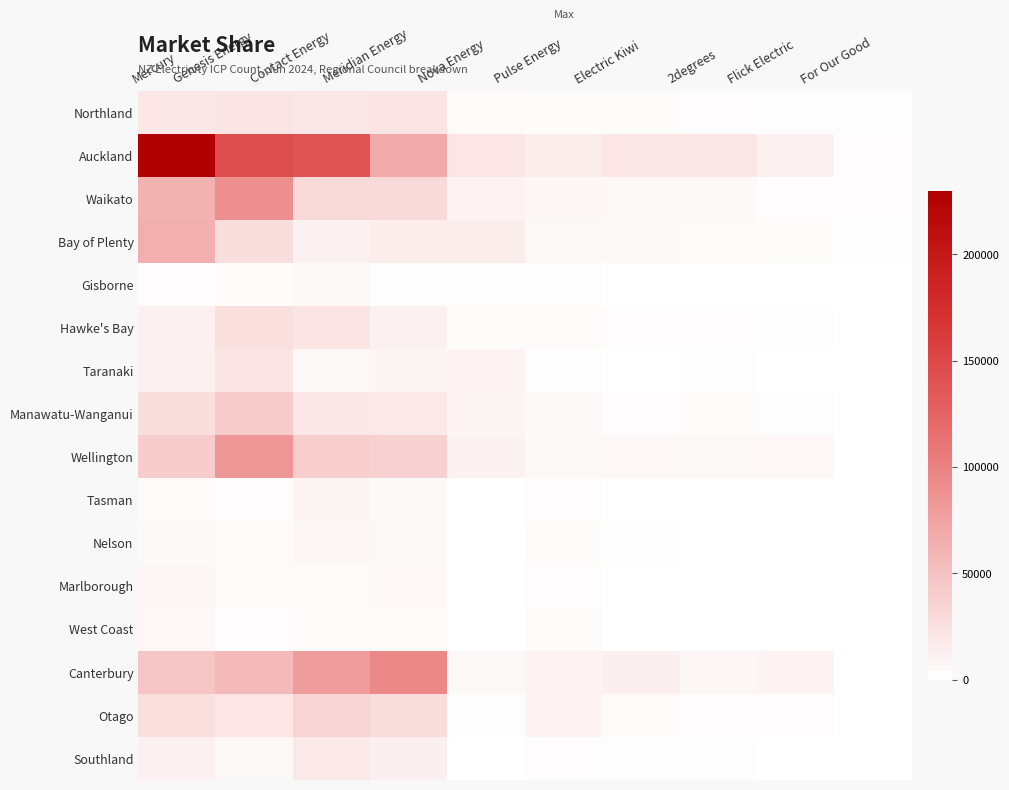

Reading left to right, extract all data points from this chart.

Northland: Mercury=19423	Genesis Energy=22018	Contact Energy=19607	Meridian Energy=21798	Nova Energy=3714	Pulse Energy=3438	Electric Kiwi=3122	2degrees=2113	Flick Electric=915	For Our Good=976
Auckland: Mercury=229637	Genesis Energy=145974	Contact Energy=139376	Meridian Energy=68203	Nova Energy=21329	Pulse Energy=14362	Electric Kiwi=20334	2degrees=19939	Flick Electric=10768	For Our Good=2301
Waikato: Mercury=62741	Genesis Energy=90228	Contact Energy=31053	Meridian Energy=29665	Nova Energy=9076	Pulse Energy=7370	Electric Kiwi=5767	2degrees=5046	Flick Electric=2653	For Our Good=2272
Bay of Plenty: Mercury=64420	Genesis Energy=26628	Contact Energy=10856	Meridian Energy=16032	Nova Energy=14641	Pulse Energy=5830	Electric Kiwi=4917	2degrees=3914	Flick Electric=2776	For Our Good=1016
Gisborne: Mercury=2633	Genesis Energy=3438	Contact Energy=4866	Meridian Energy=1621	Nova Energy=1742	Pulse Energy=1553	Electric Kiwi=351	2degrees=469	Flick Electric=602	For Our Good=205
Hawke's Bay: Mercury=12027	Genesis Energy=25431	Contact Energy=21710	Meridian Energy=11409	Nova Energy=2920	Pulse Energy=4068	Electric Kiwi=2187	2degrees=1863	Flick Electric=1184	For Our Good=458
Taranaki: Mercury=12555	Genesis Energy=22309	Contact Energy=5800	Meridian Energy=8176	Nova Energy=9395	Pulse Energy=1322	Electric Kiwi=793	2degrees=1125	Flick Electric=425	For Our Good=306
Manawatu-Wanganui: Mercury=26528	Genesis Energy=40937	Contact Energy=19275	Meridian Energy=17542	Nova Energy=8766	Pulse Energy=5165	Electric Kiwi=1892	2degrees=2936	Flick Electric=962	For Our Good=462
Wellington: Mercury=40461	Genesis Energy=83560	Contact Energy=39814	Meridian Energy=37092	Nova Energy=9894	Pulse Energy=4529	Electric Kiwi=6793	2degrees=5618	Flick Electric=6431	For Our Good=811
Tasman: Mercury=3726	Genesis Energy=2551	Contact Energy=8246	Meridian Energy=4505	Nova Energy=381	Pulse Energy=1926	Electric Kiwi=631	2degrees=374	Flick Electric=308	For Our Good=14
Nelson: Mercury=5347	Genesis Energy=4138	Contact Energy=7397	Meridian Energy=5966	Nova Energy=594	Pulse Energy=3428	Electric Kiwi=1065	2degrees=675	Flick Electric=607	For Our Good=13
Marlborough: Mercury=8041	Genesis Energy=3740	Contact Energy=3487	Meridian Energy=6664	Nova Energy=596	Pulse Energy=2372	Electric Kiwi=623	2degrees=463	Flick Electric=290	For Our Good=32
West Coast: Mercury=6521	Genesis Energy=2049	Contact Energy=3349	Meridian Energy=3510	Nova Energy=293	Pulse Energy=2732	Electric Kiwi=196	2degrees=362	Flick Electric=258	For Our Good=0
Canterbury: Mercury=47190	Genesis Energy=55664	Contact Energy=79690	Meridian Energy=95740	Nova Energy=6240	Pulse Energy=9017	Electric Kiwi=13026	2degrees=8061	Flick Electric=9107	For Our Good=312
Otago: Mercury=25449	Genesis Energy=21297	Contact Energy=34296	Meridian Energy=28176	Nova Energy=1467	Pulse Energy=9294	Electric Kiwi=4472	2degrees=2225	Flick Electric=1825	For Our Good=0
Southland: Mercury=11681	Genesis Energy=6040	Contact Energy=18129	Meridian Energy=13044	Nova Energy=871	Pulse Energy=1976	Electric Kiwi=932	2degrees=1059	Flick Electric=603	For Our Good=0